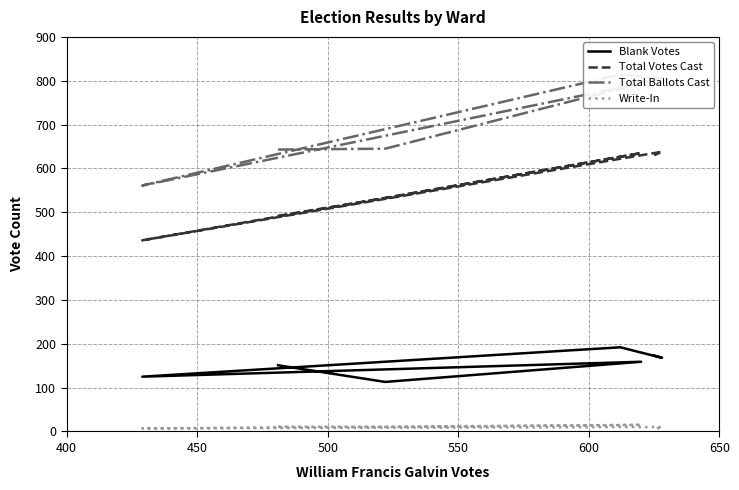

In Blank Votes, how many points are lower than both neighbors (excluding endpoints)?

3